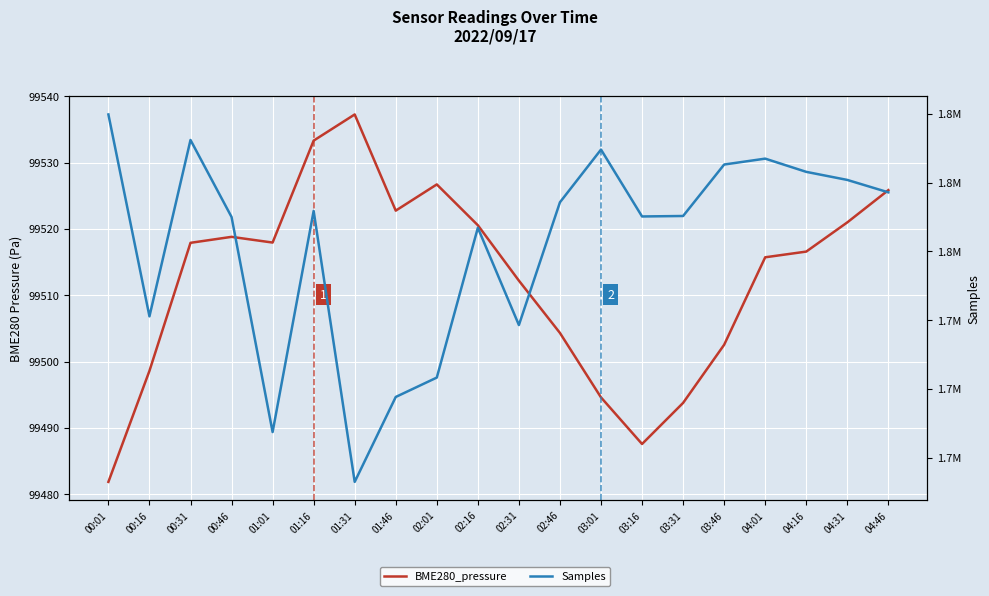

The value of Samples at 02:16 is 1113074.1. True or false?

False